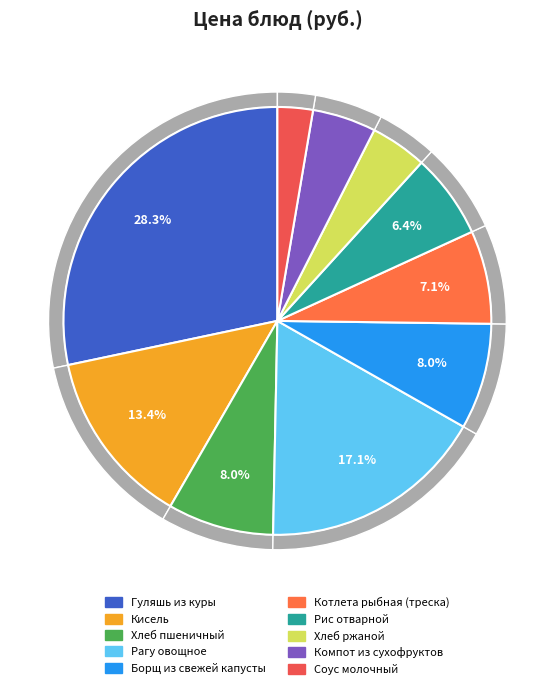

Rank the categories by value from highest to lowest.

Гуляшь из куры, Рагу овощное, Кисель, Хлеб пшеничный, Борщ из свежей капусты, Котлета рыбная (треска), Рис отварной, Компот из сухофруктов, Хлеб ржаной, Соус молочный